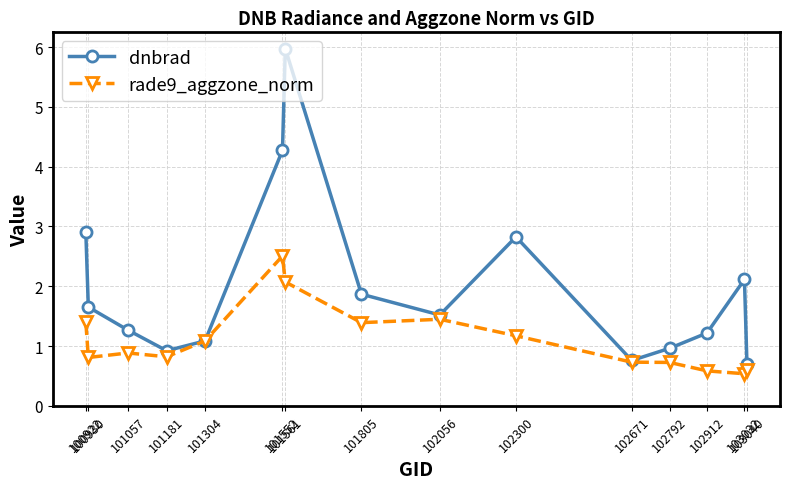

What is the value of the dnbrad point at the 14th from the left?

2.1